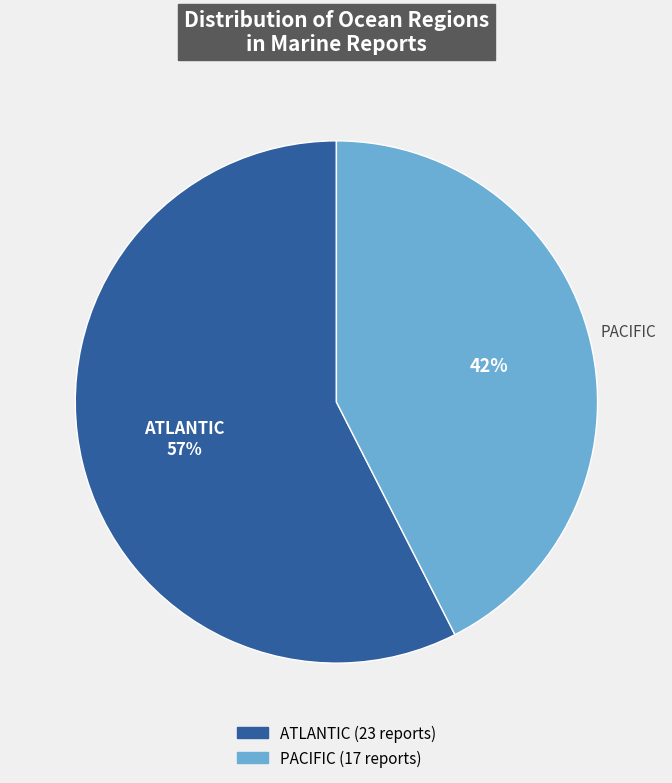

Which slice is the smallest?

PACIFIC